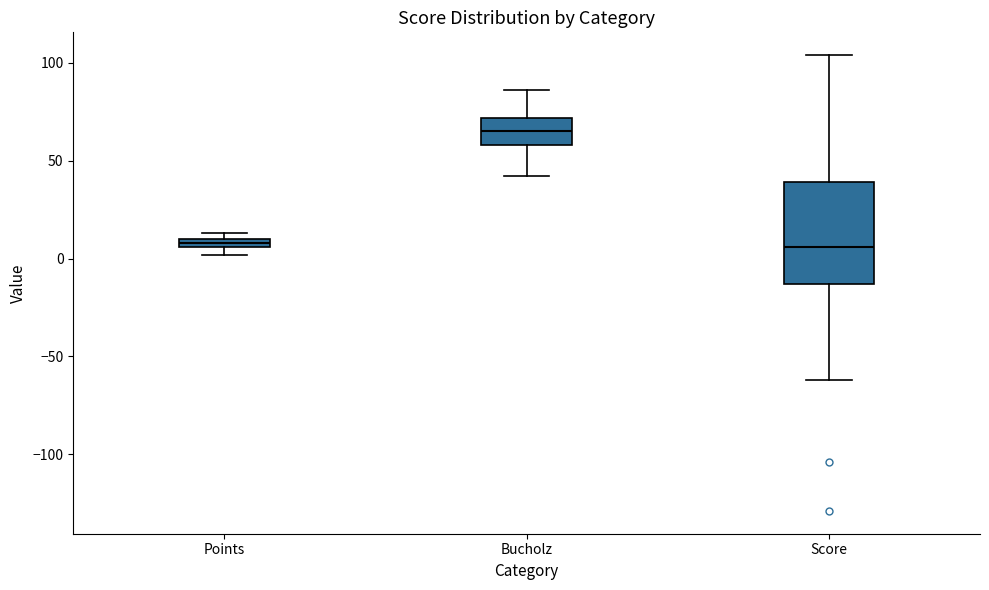

Comparing the boxes themselves (not the whiskers), which one is the tallest?

Score